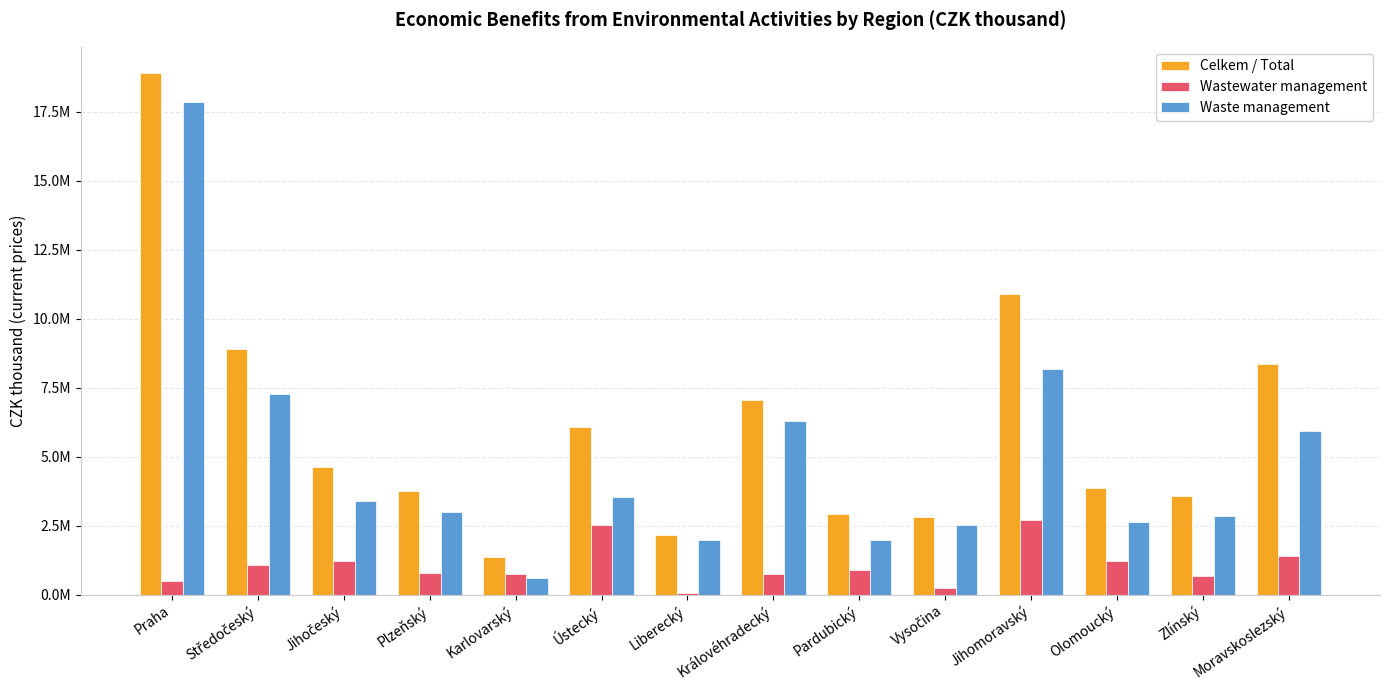

Does the chart contain stacked bars?

No